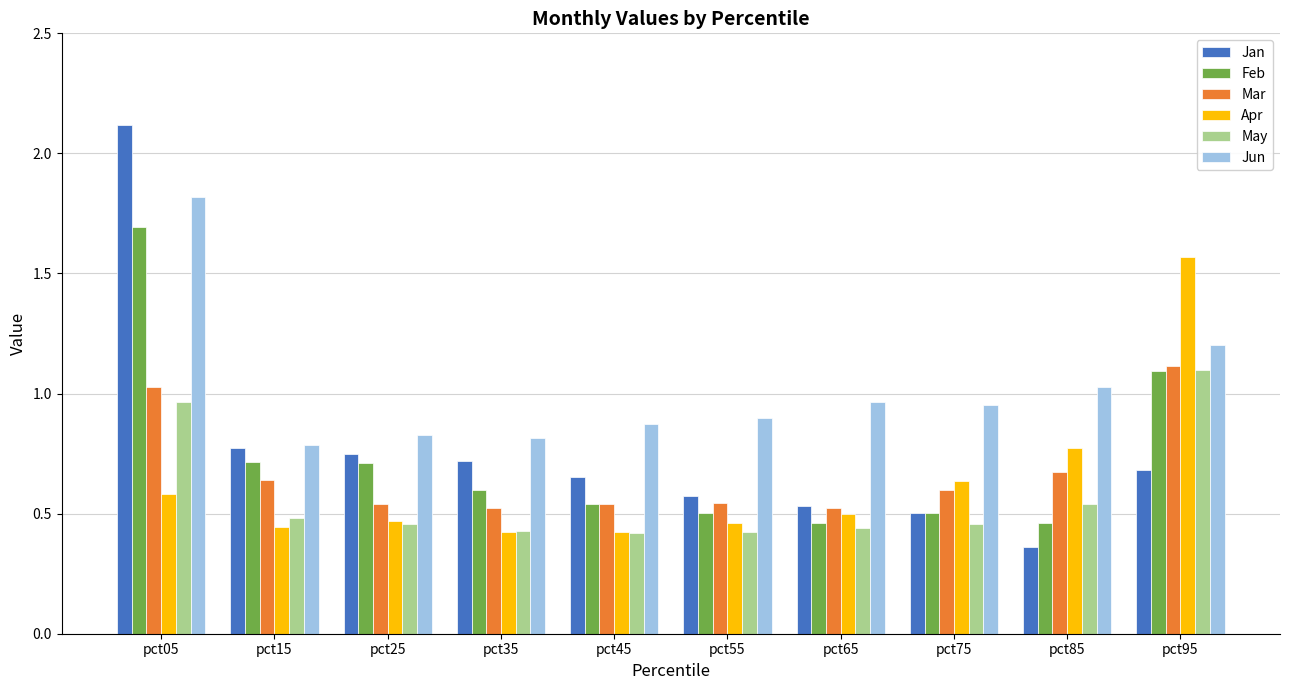

Which series has the largest range (max minus min)?

Jan